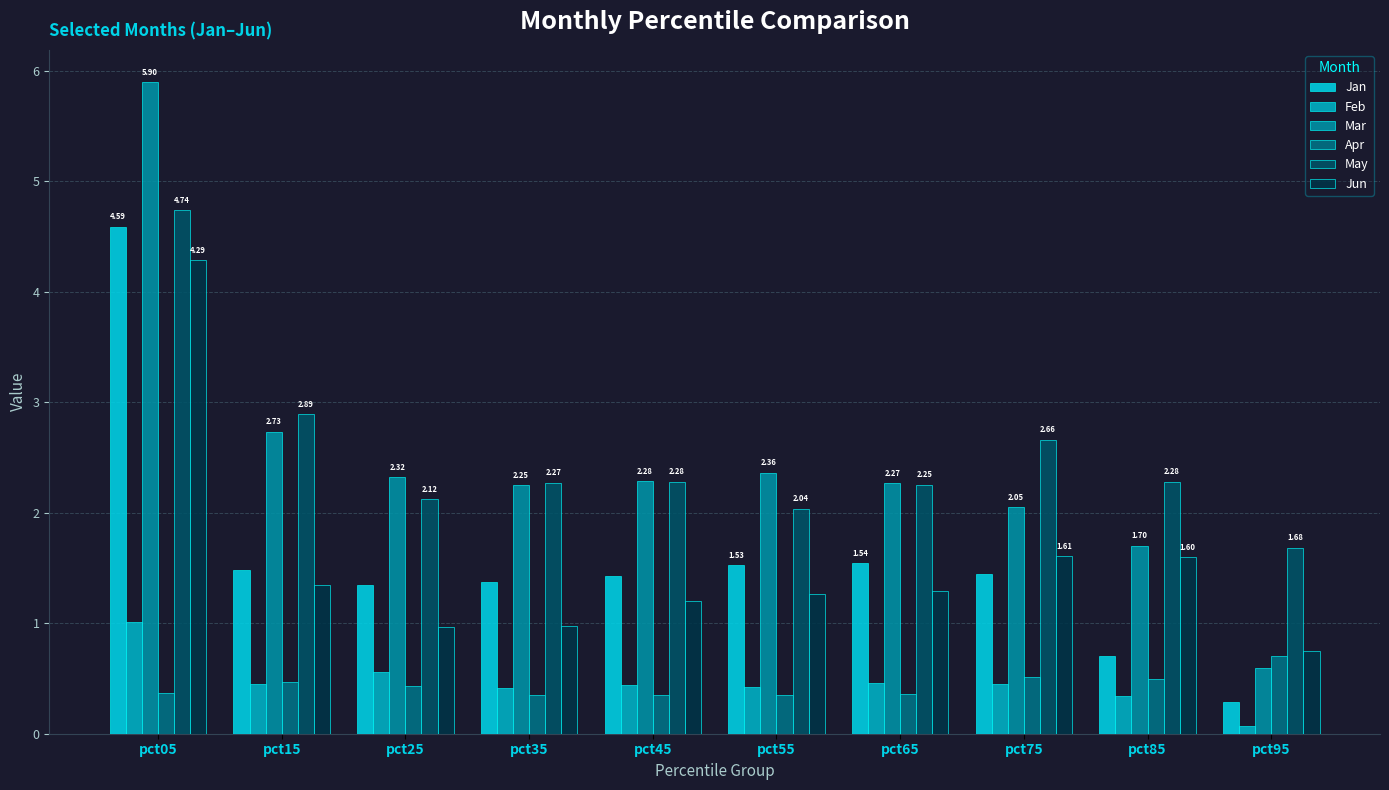

Between pct55 and pct65, which series saw the biggest shift?

May